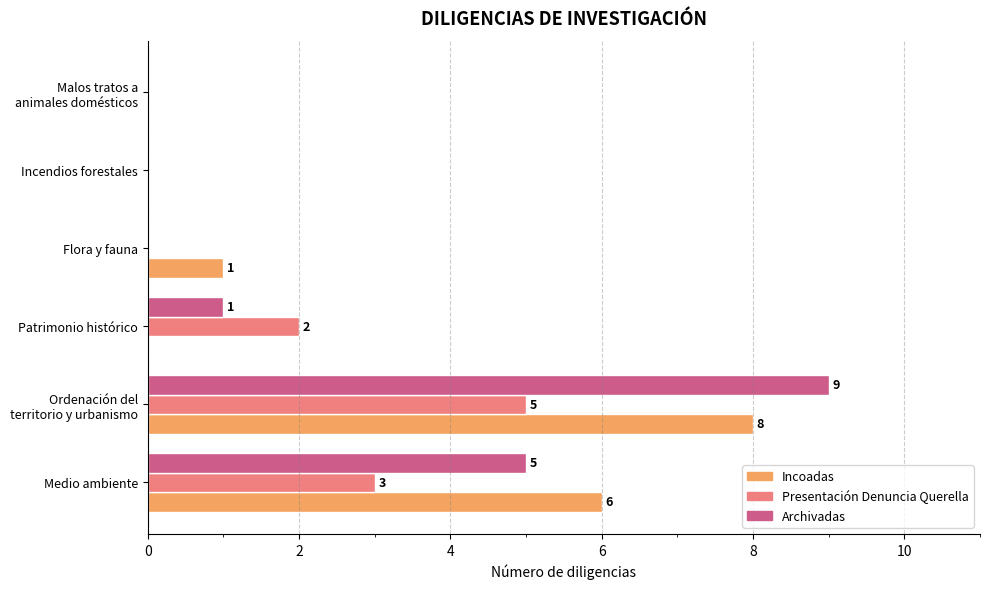

Is the value of Incoadas at Incendios forestales greater than the value of Archivadas at Patrimonio histórico?

No